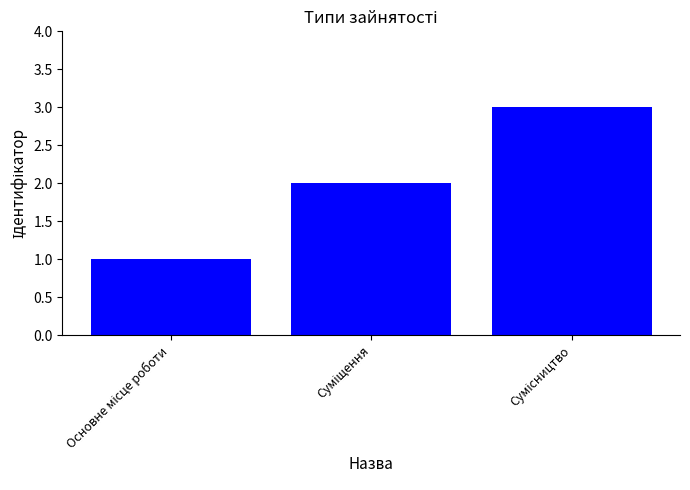

Reading right to left, what are all the values shown in this chart?

3	2	1